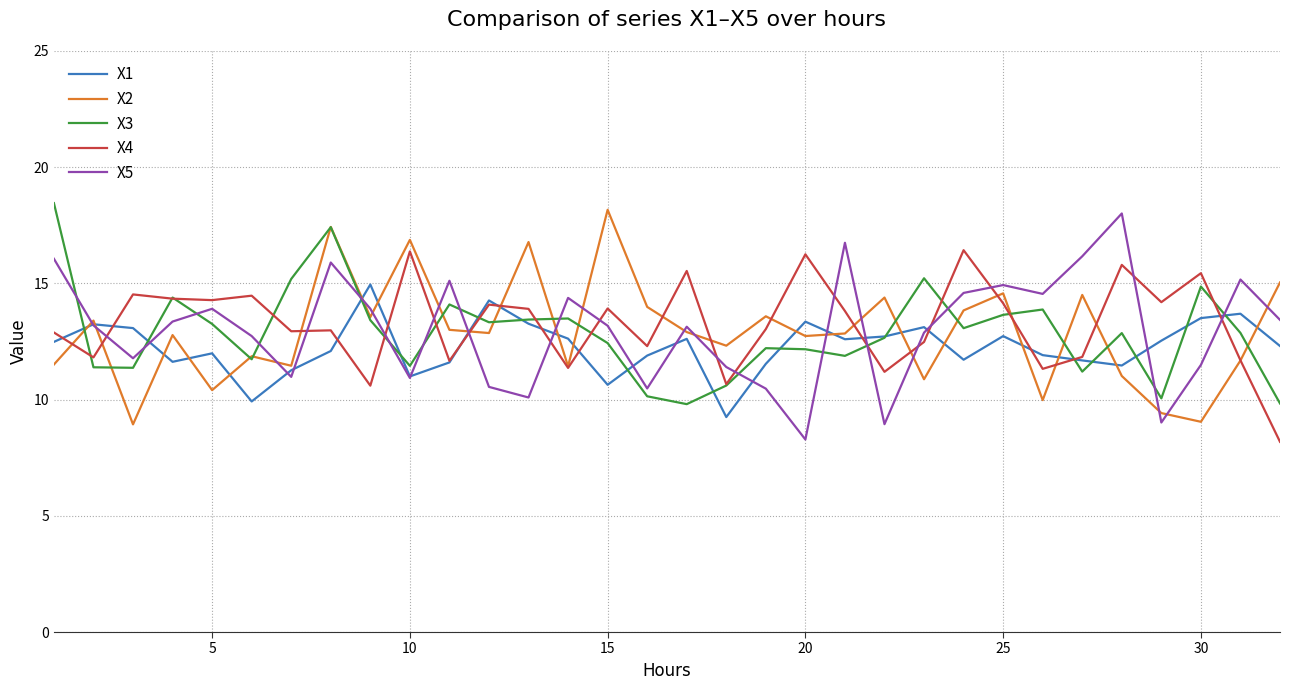

Which series has the largest total across all categories?

X4